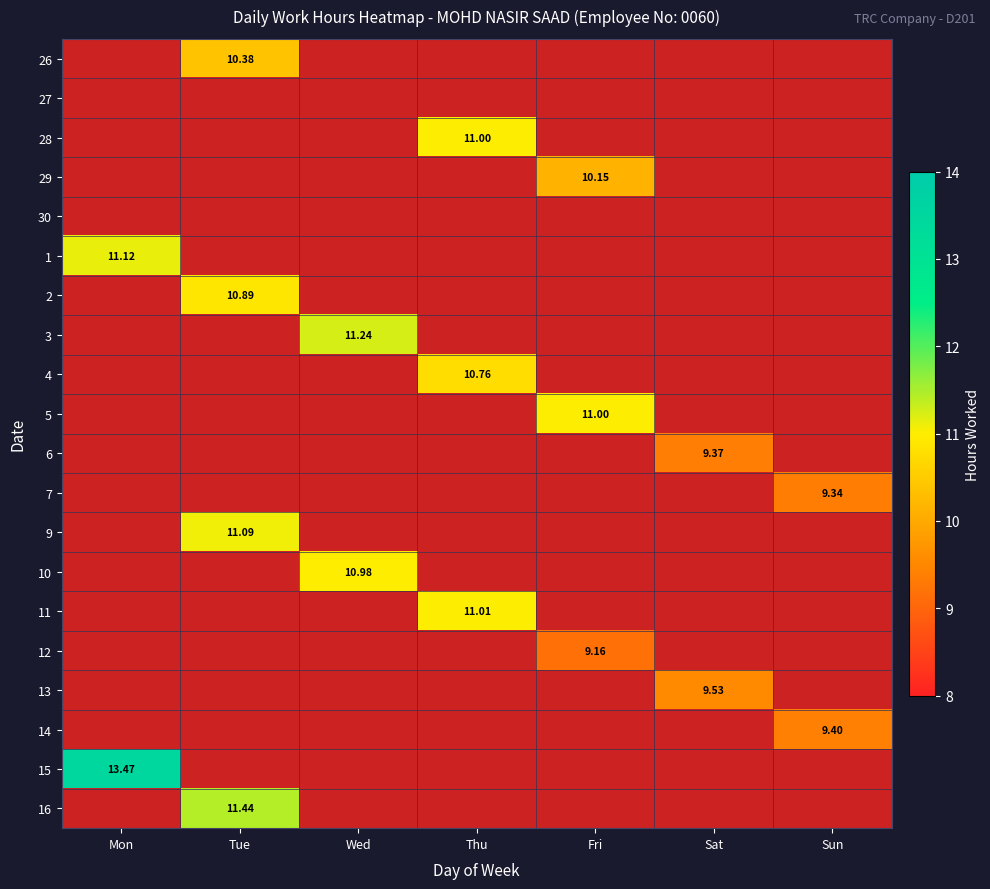

How many series are shown in this chart?

20